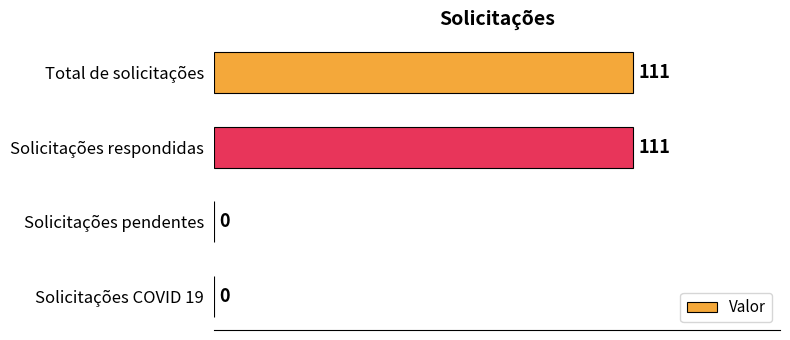

Is it true that the value at Total de solicitações is 111?

True